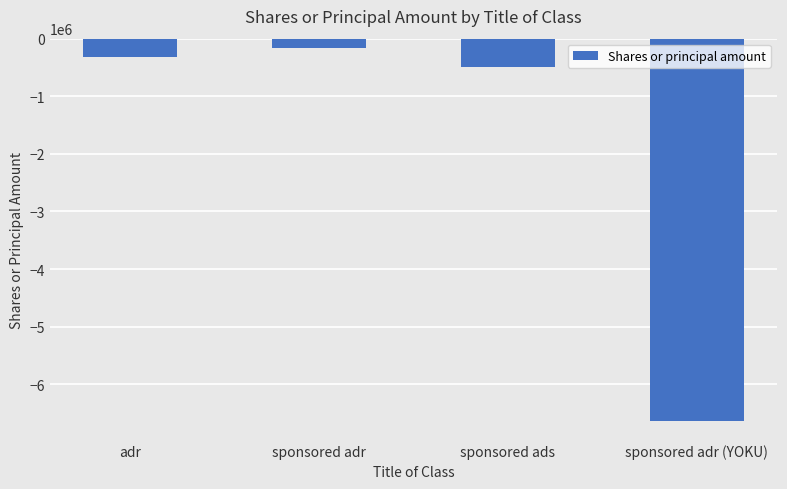

Rank the categories by value from highest to lowest.

sponsored adr, adr, sponsored ads, sponsored adr (YOKU)